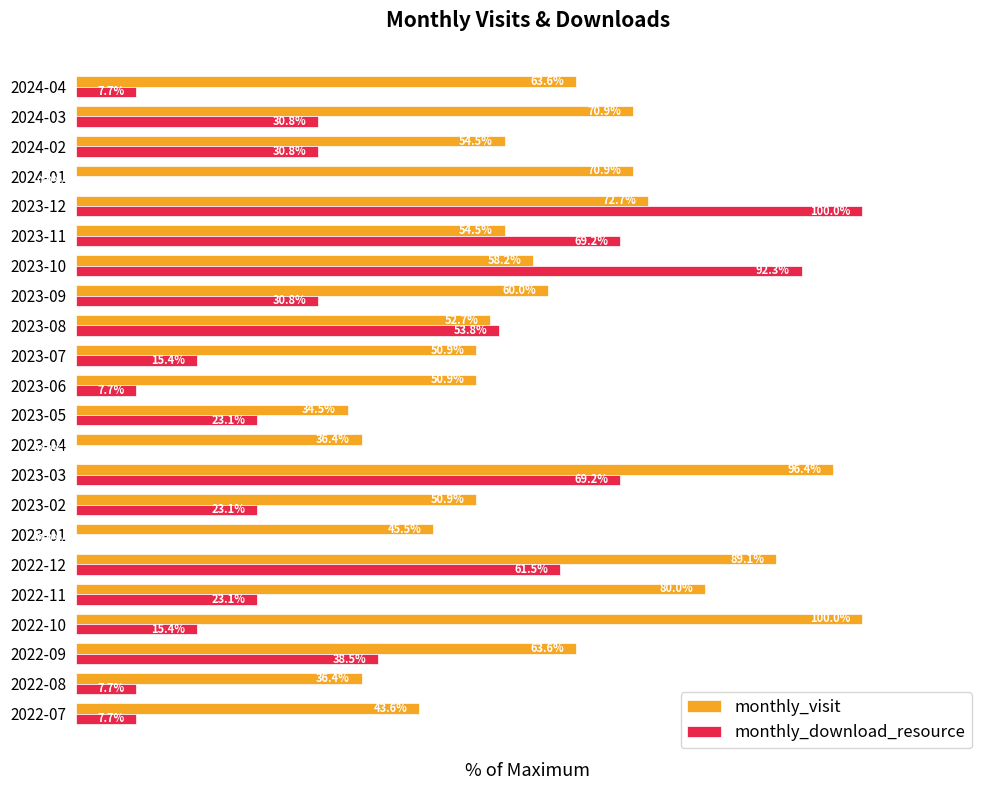

At which label is monthly_download_resource closest to 50?

2023-08